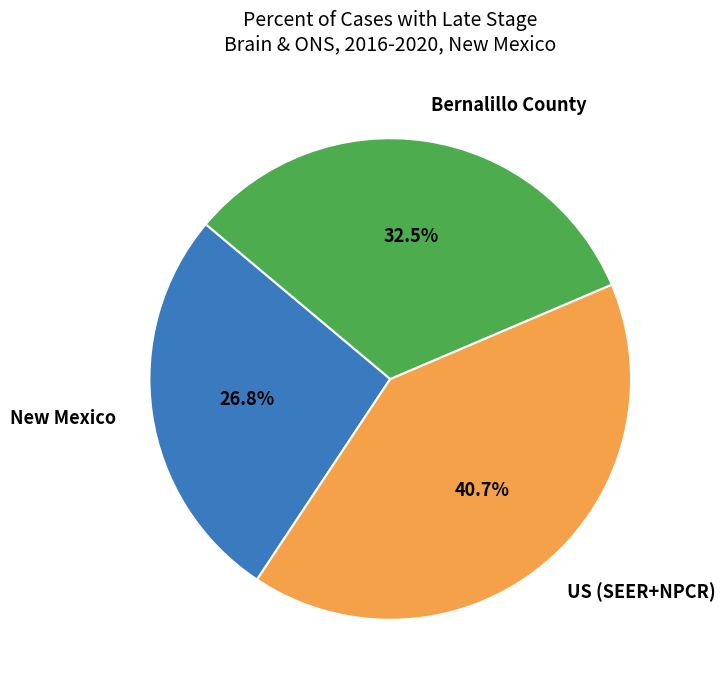

Is US (SEER+NPCR) the majority of the pie?

No